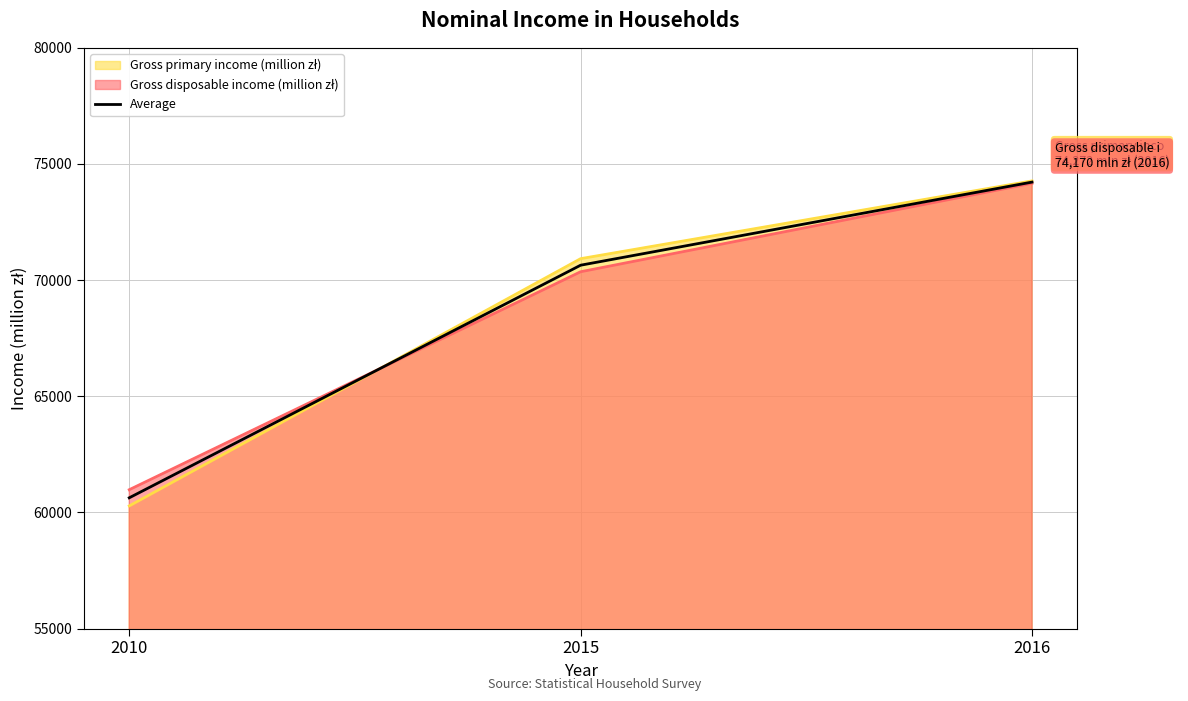

Rank the categories by value from lowest to highest.

2010, 2015, 2016